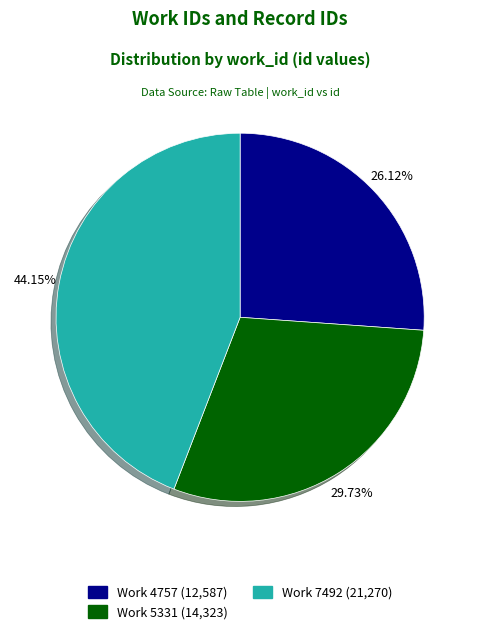

Is there a majority slice in this chart?

No